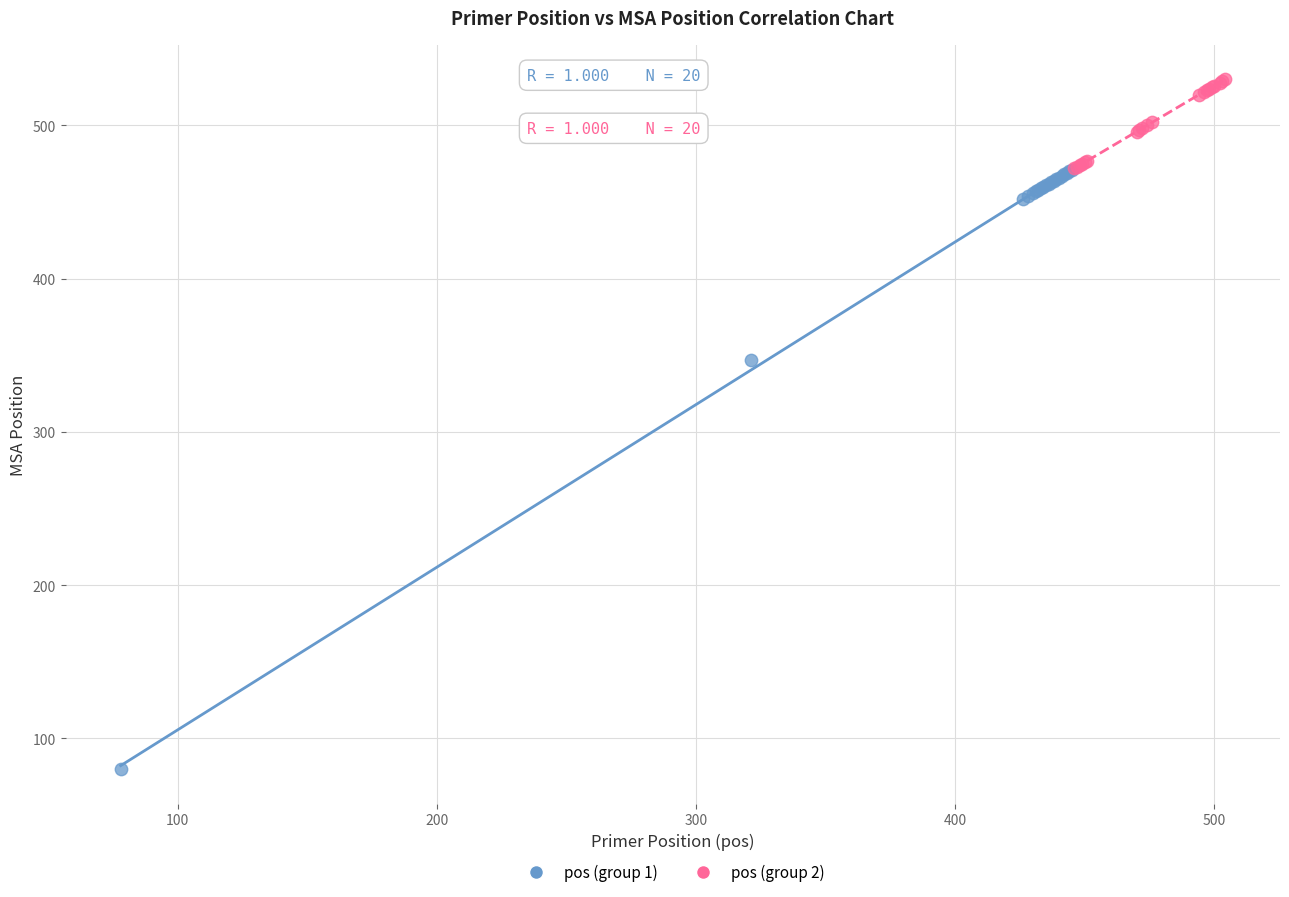

Which series has the largest Y range (max minus min)?

pos (group 1)